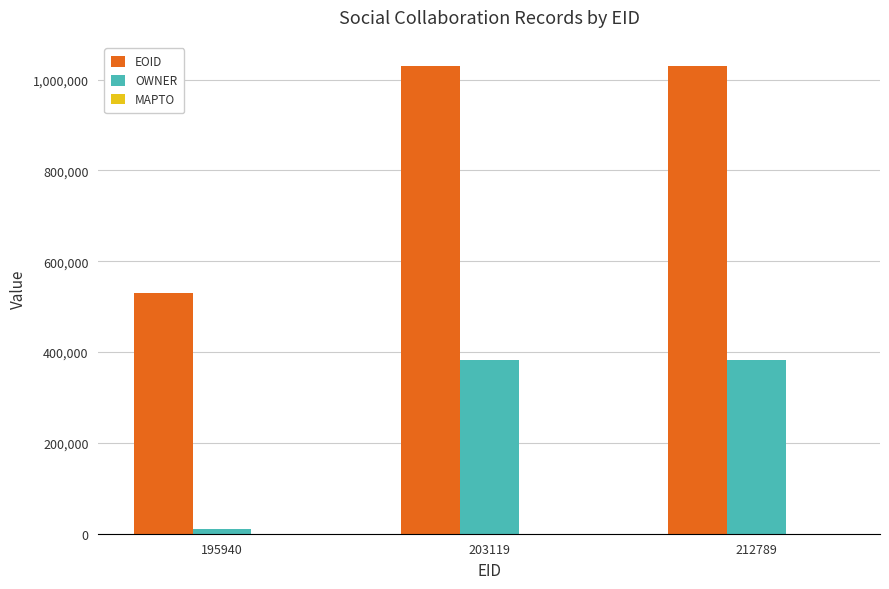

How many data points in EOID are less than 1030202?

1